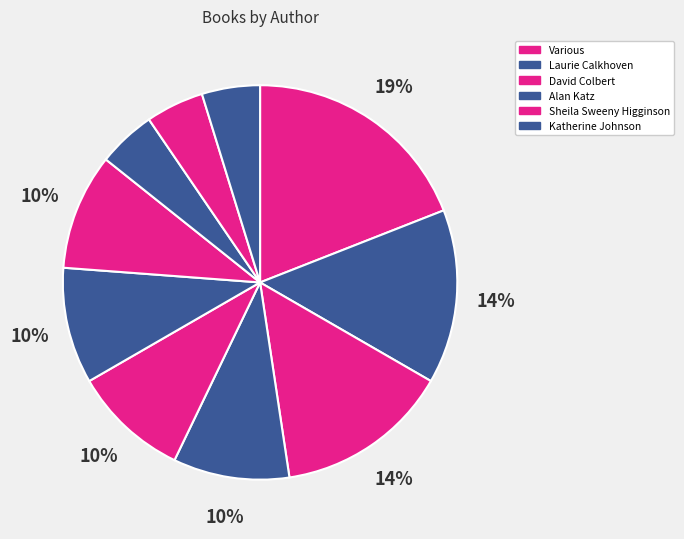

How many segments does this pie chart have?

10